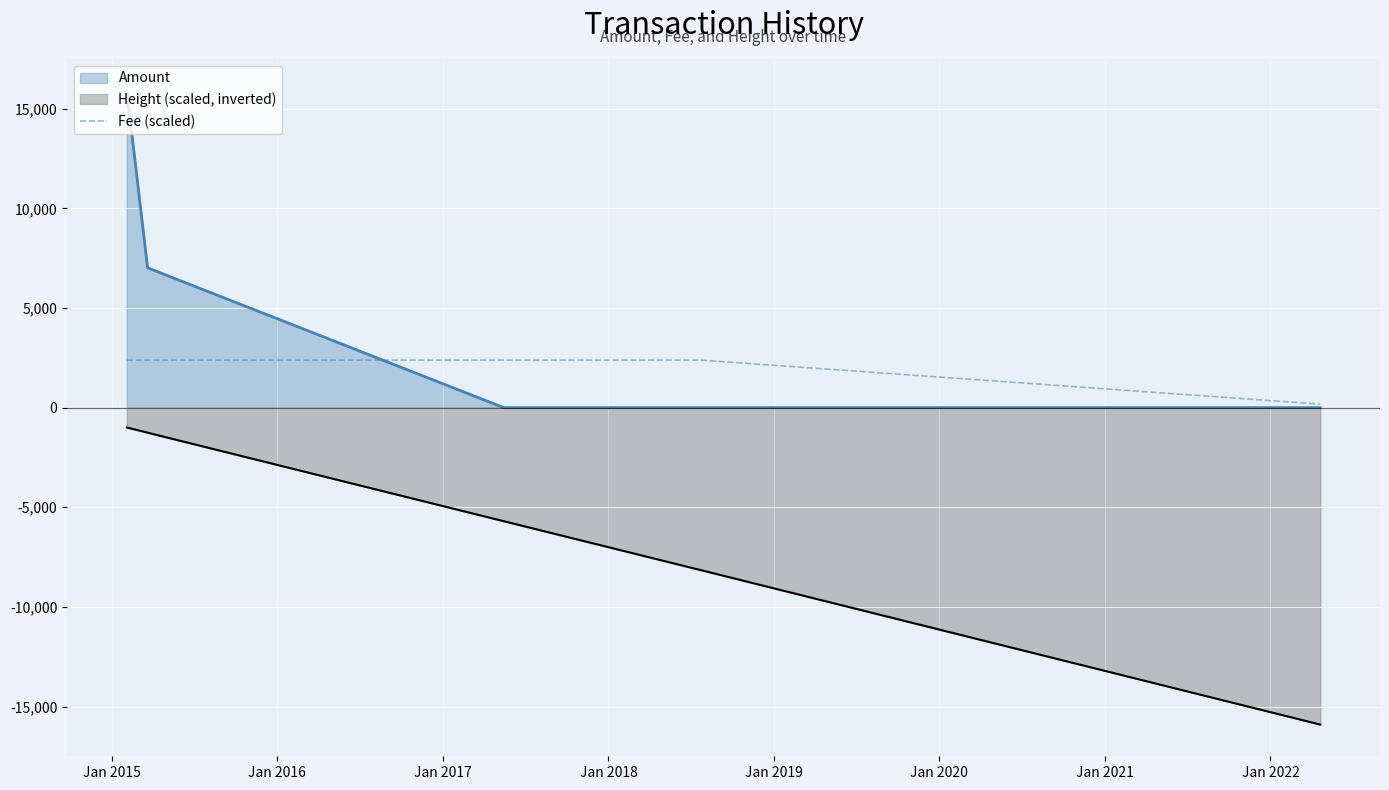

Which series has the largest range (max minus min)?

Amount